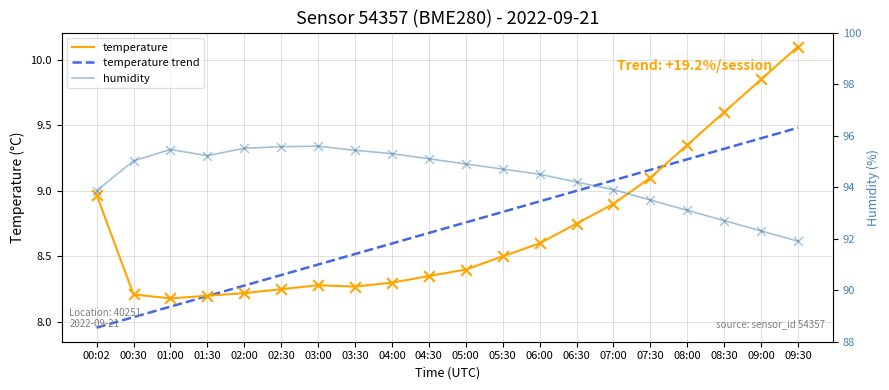

At how many categories does at least one series exceed 16?

20